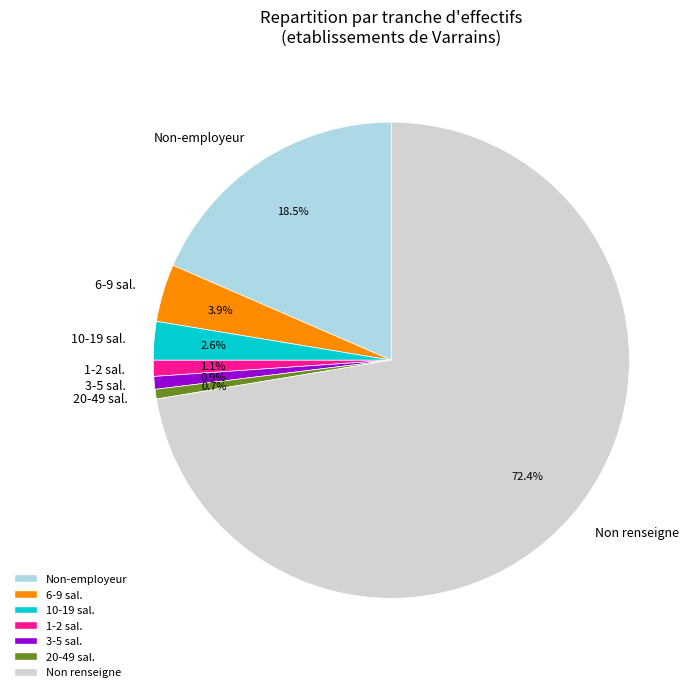

To the nearest percent, what is the difference between the largest and smallest slice percentages?

72%